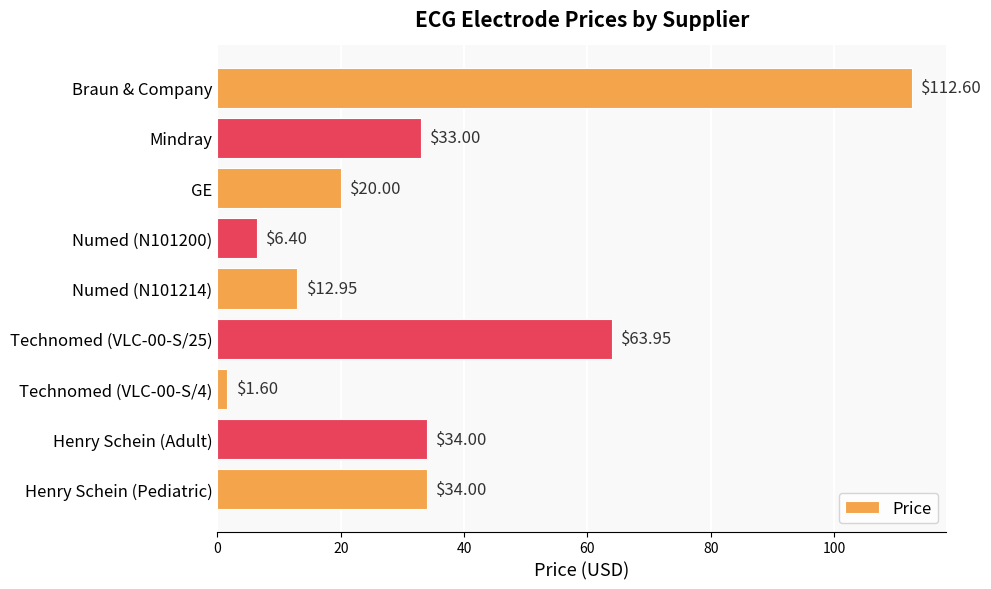

What is the label of the 3rd bar from the top?

GE